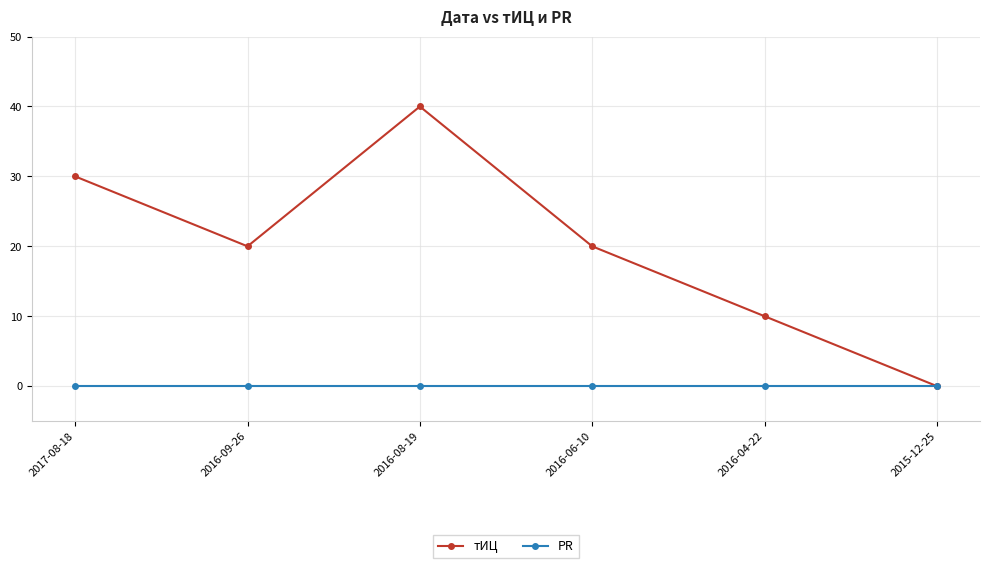

What is the difference between the second highest and second lowest values in the тИЦ series?

20